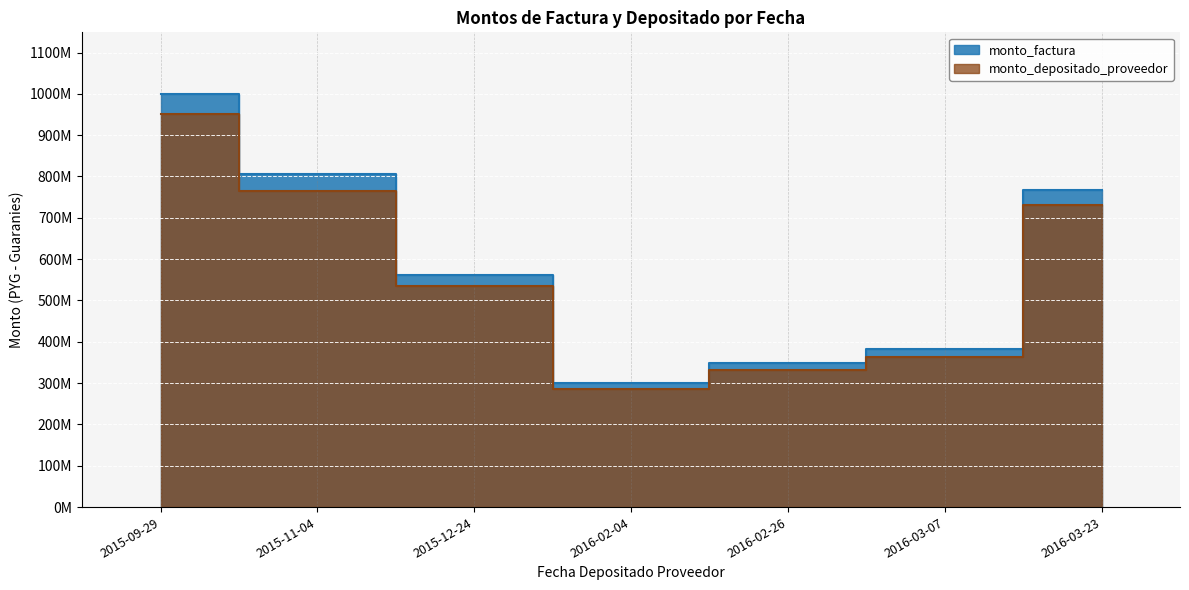

How many categories are shown in the chart?

7